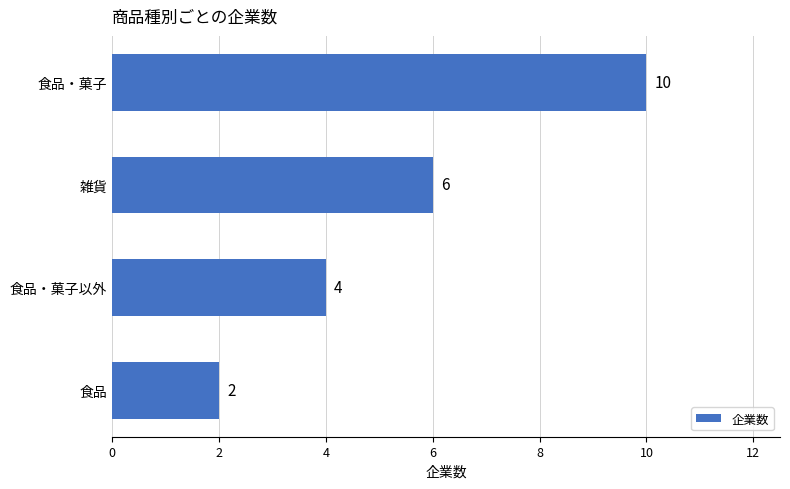

Which category has the highest value across all series?

食品・菓子